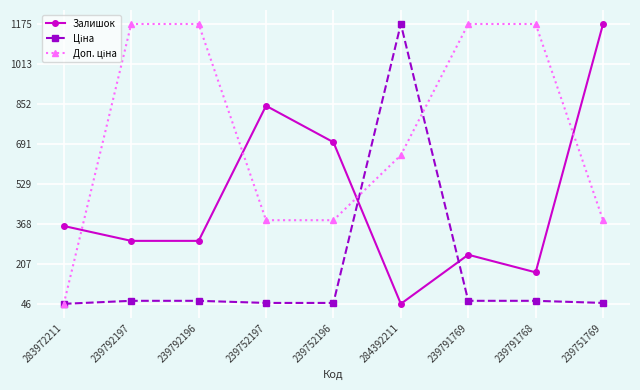

What is the smallest value displayed?

46.0